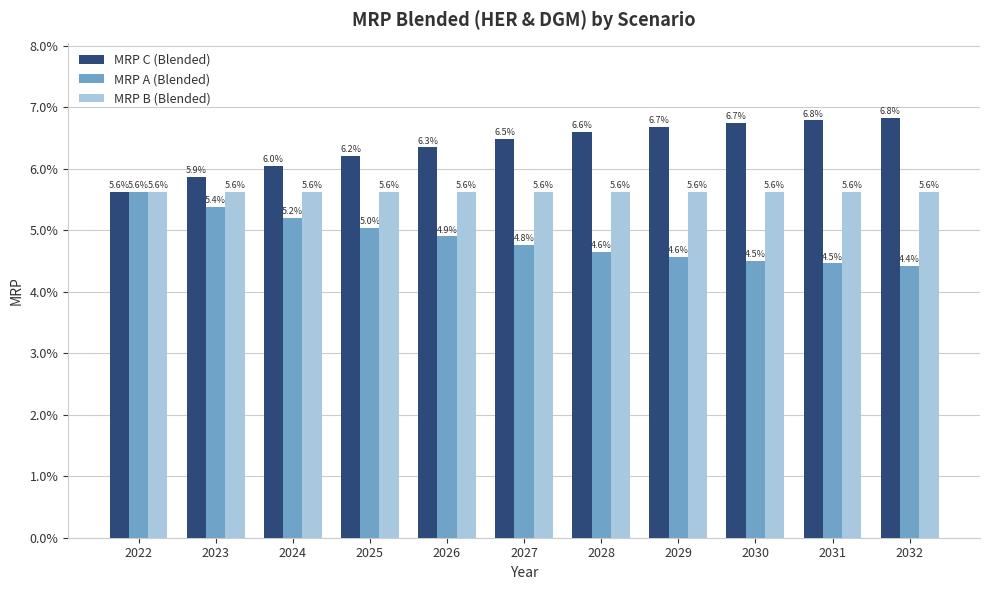

The value of MRP C (Blended) at 2022 is 0.1. True or false?

True